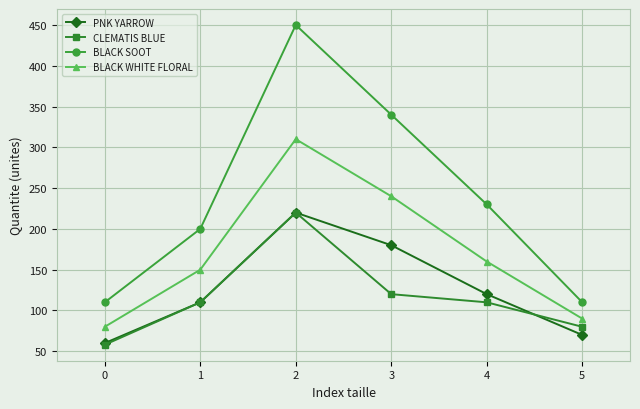

True or false: CLEMATIS BLUE and PNK YARROW intersect in this chart.

True